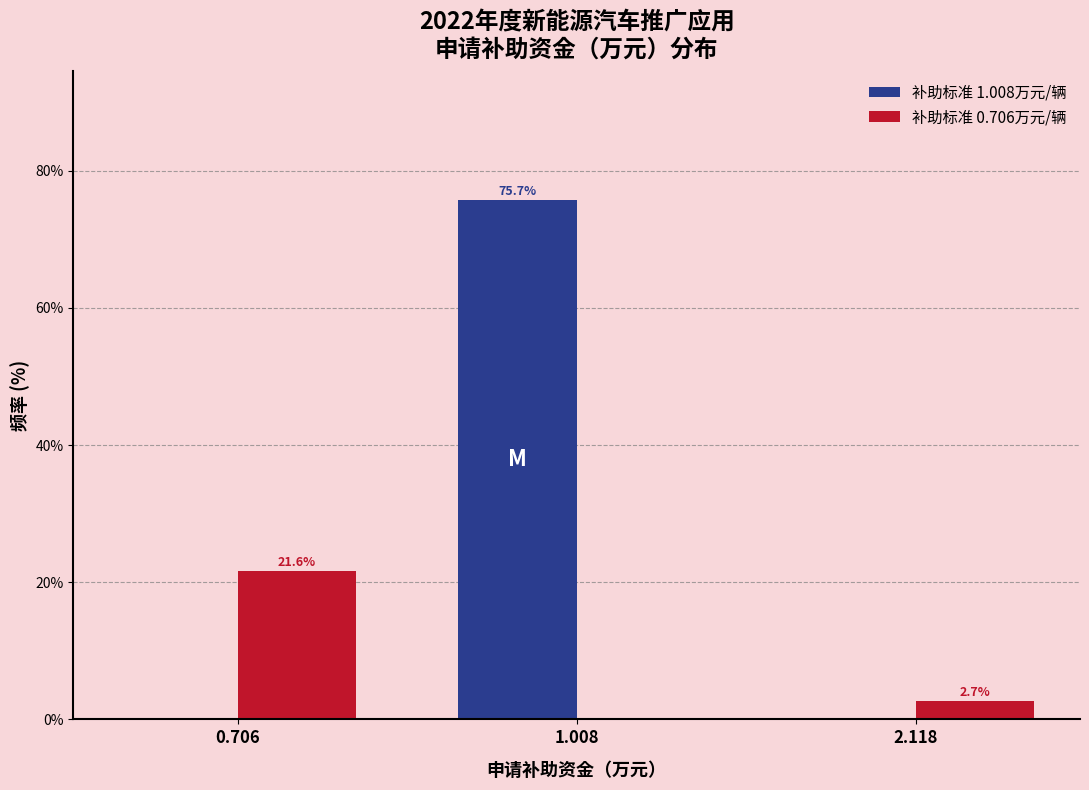

Reading left to right, list all the values displayed in this chart.

补助标准 1.008万元/辆: 0.706=0.0	1.008=75.7	2.118=0.0
补助标准 0.706万元/辆: 0.706=21.6	1.008=0.0	2.118=2.7